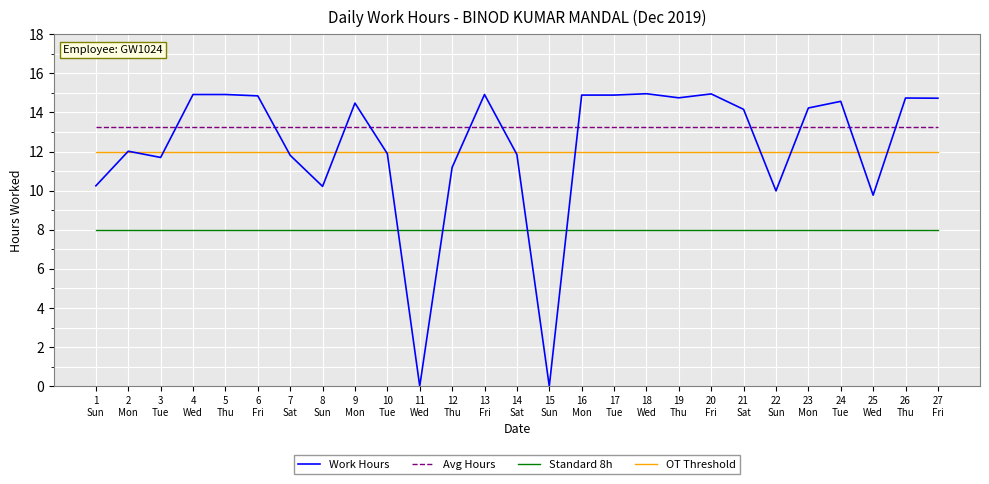

Is it true that Standard 8h equals 8.0 at 10
Tue?

True